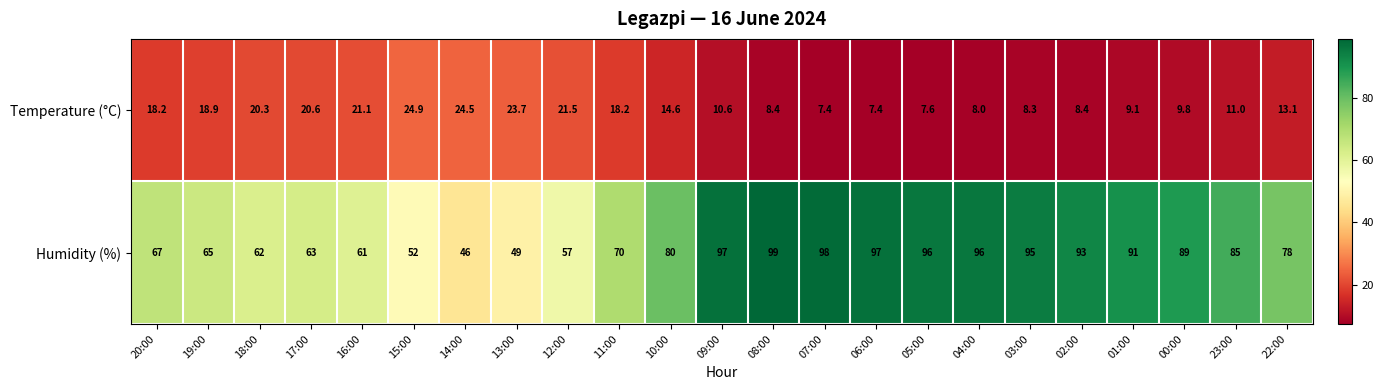

The value of Temperature (°C) at 00:00 is 16.3. True or false?

False